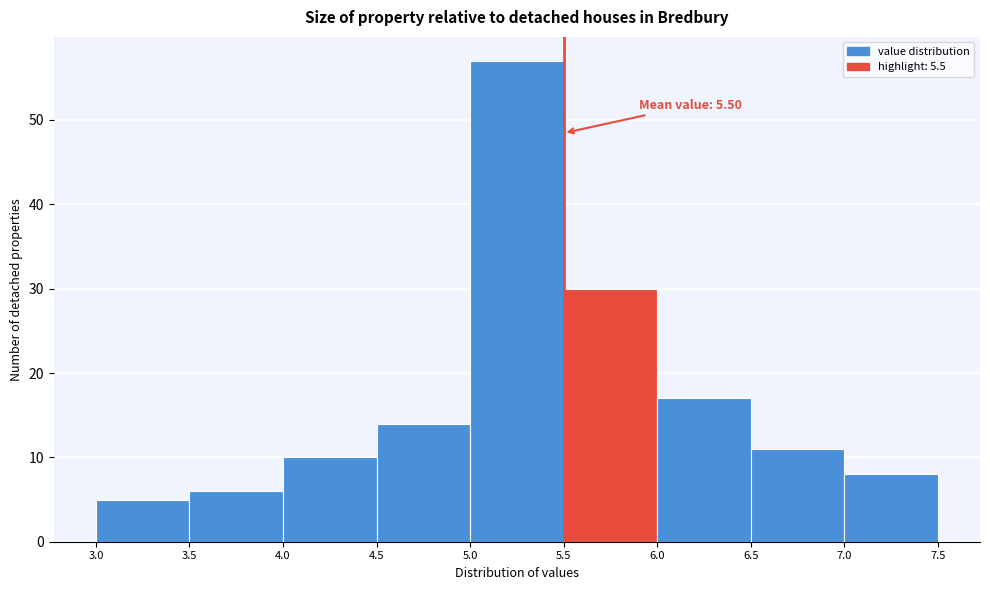

Which range on the x-axis has the tallest bar?

5.0 to 5.5